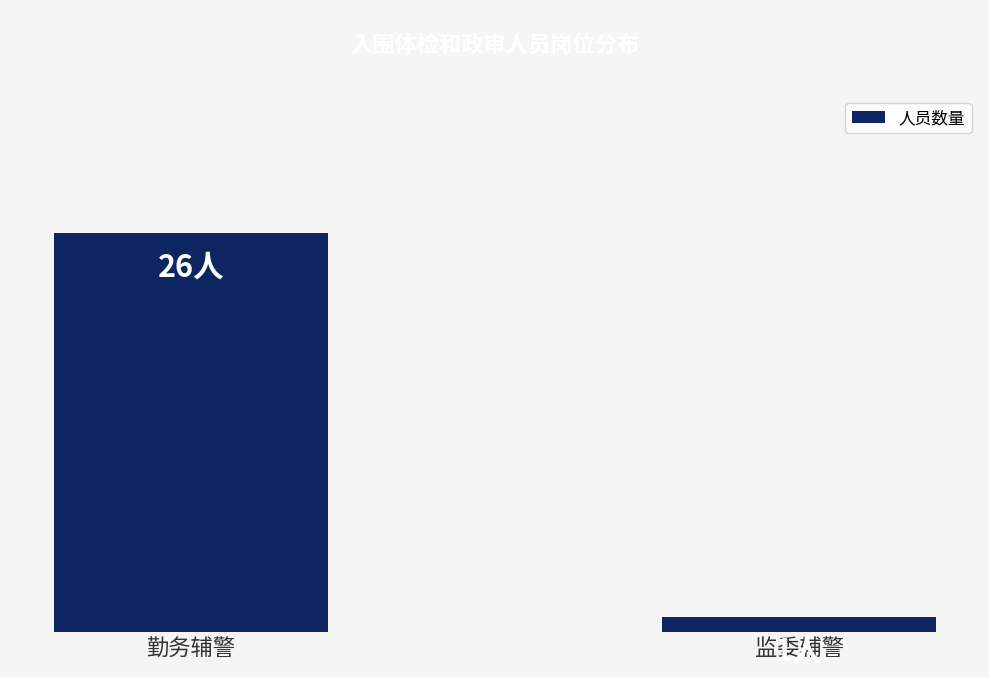

The chart shows a value of 43 at 勤务辅警. True or false?

False